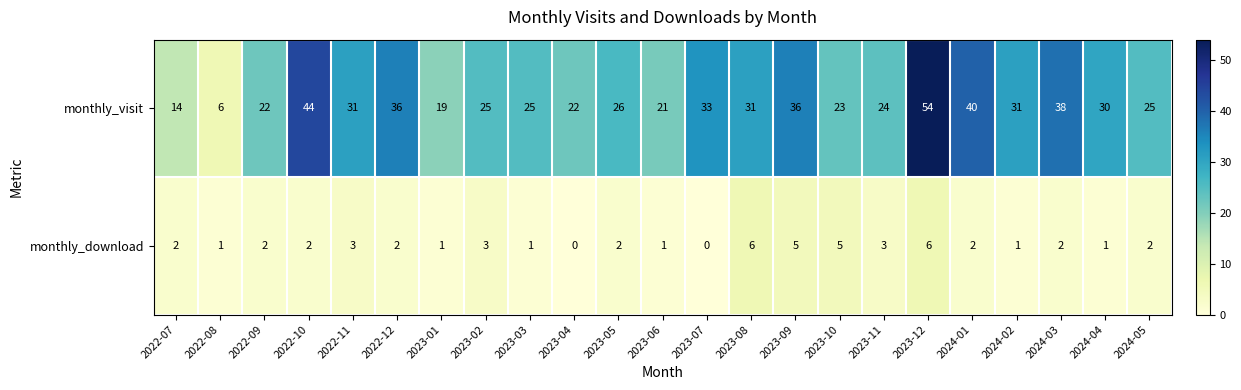

Read the monthly_download value at 2023-09.

5